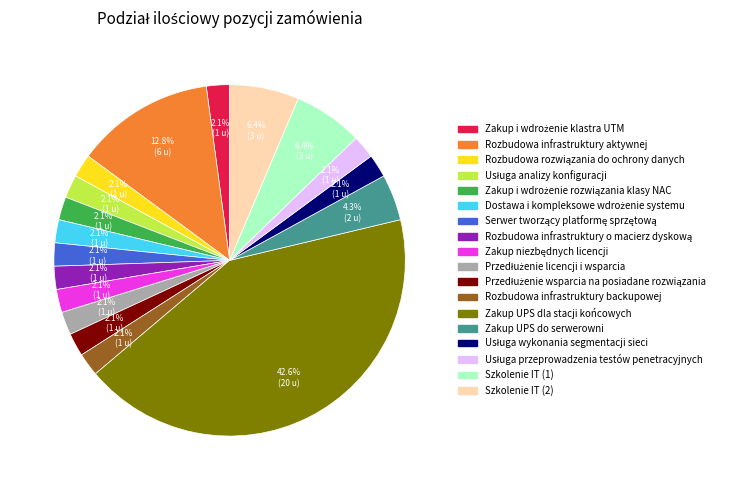

Count the number of slices in the pie.

18